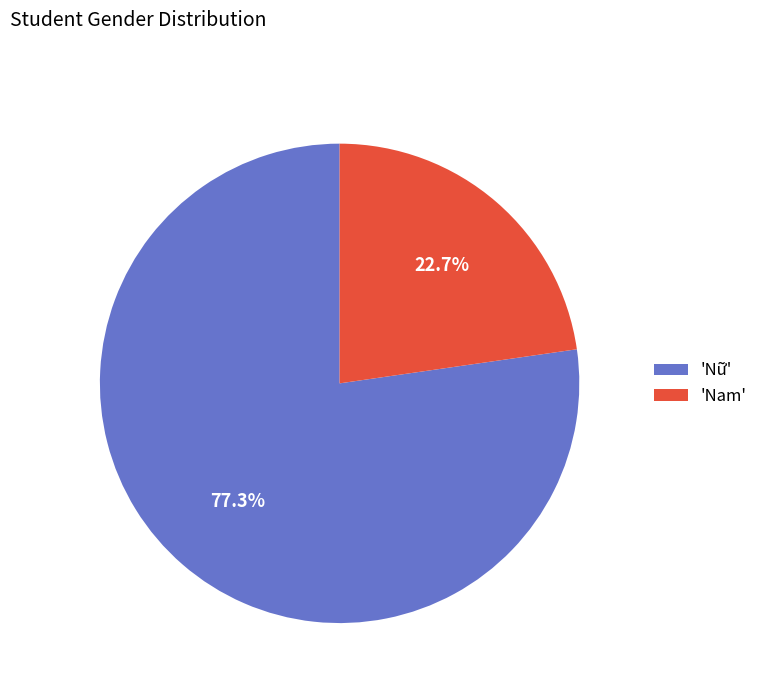

Which slice is the smallest?

'Nam'